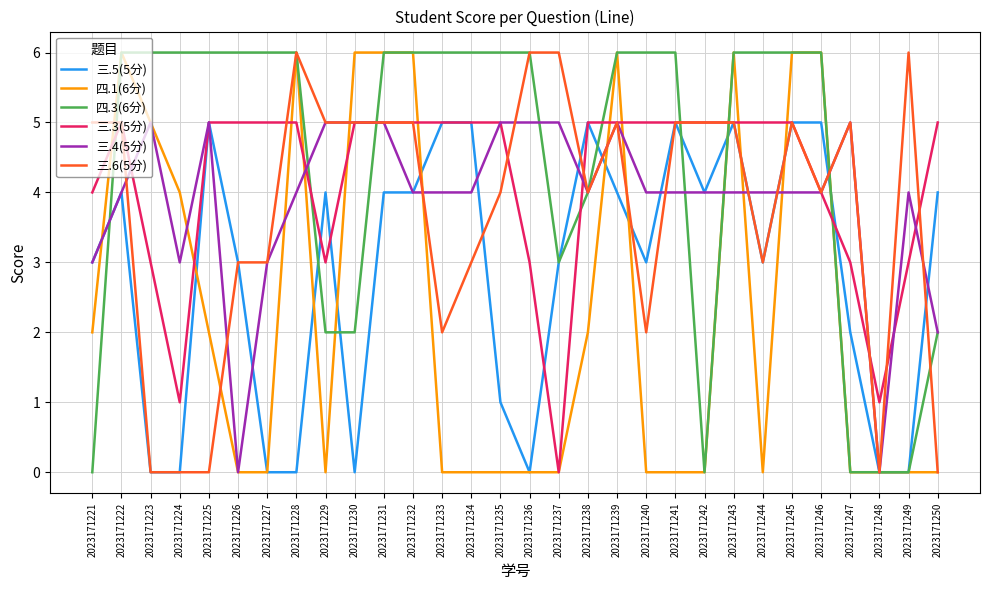

Is it true that 三.4(5分) equals 4 at 2023171242?

True